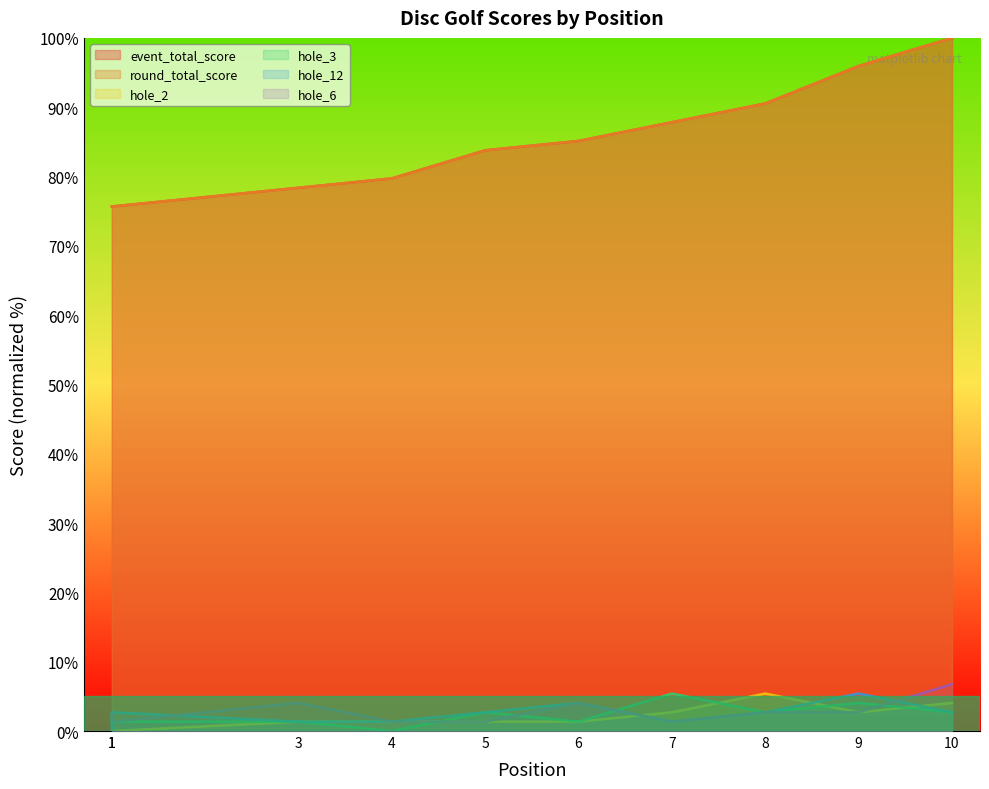

Which has a higher value, 6 or 5?

6